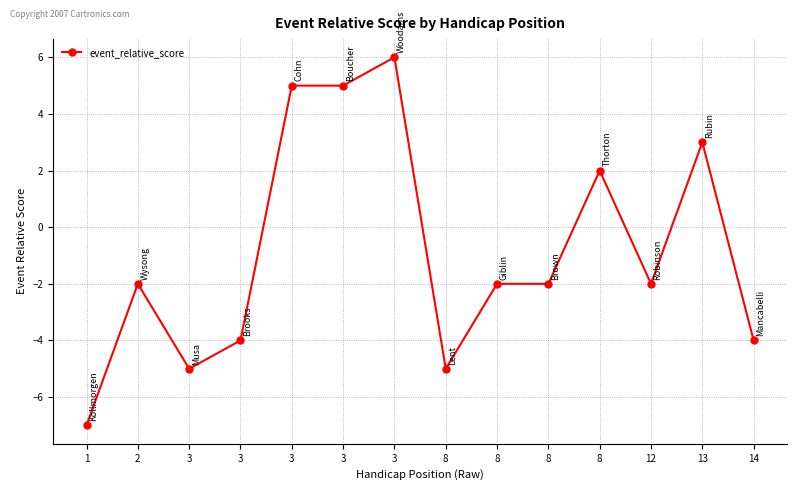

Is this an area chart (filled region under the line)?

No